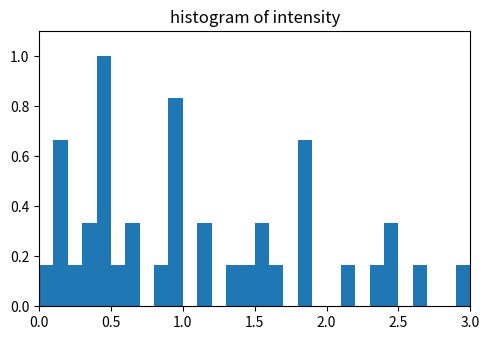

Around what value on the x-axis is the tallest bar? Give the approximate position of its centre, as read against the axis.

0.45